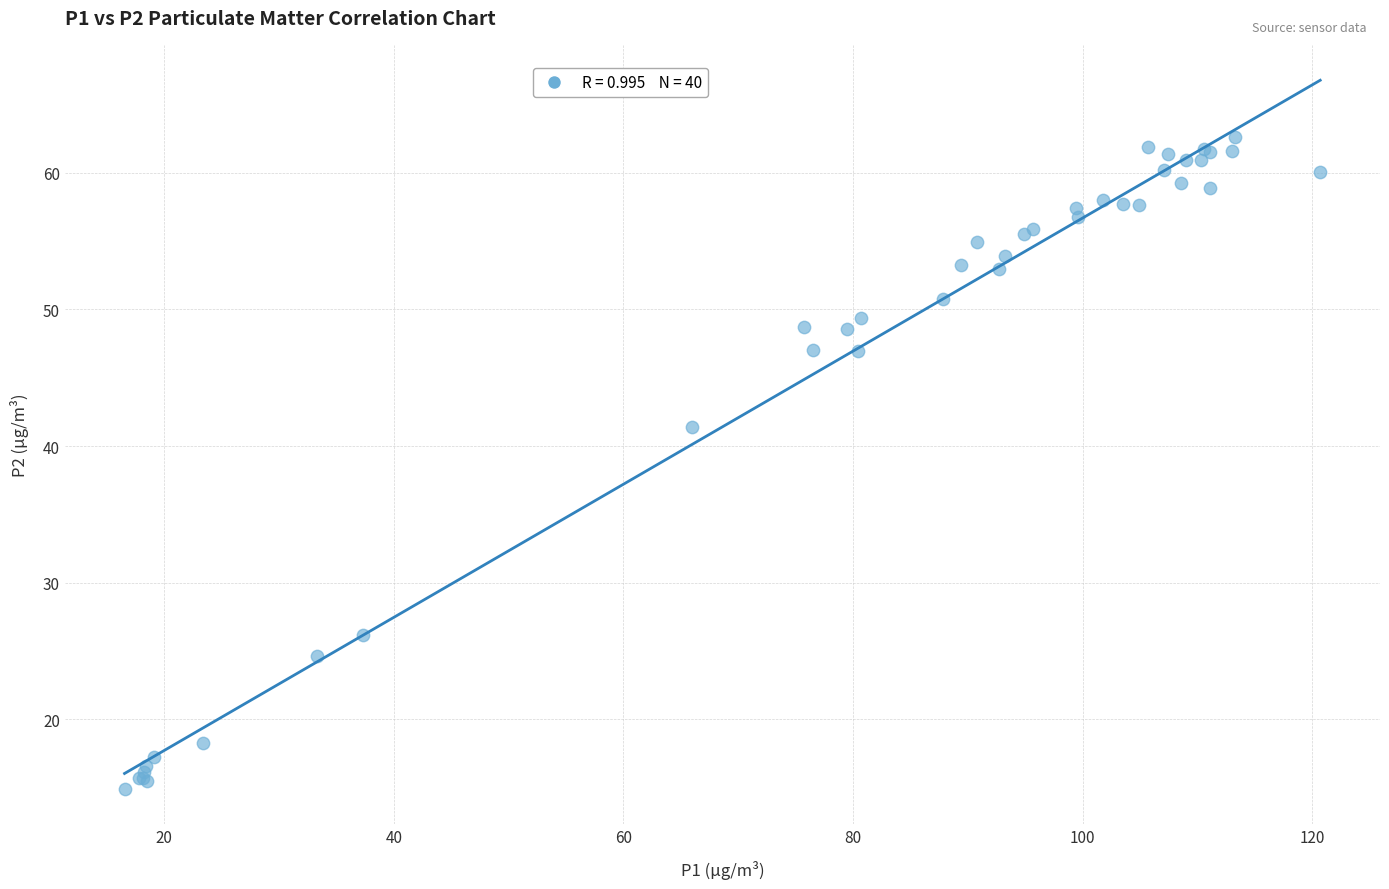

What Y value in the scatter plot is closest to 38?

41.4